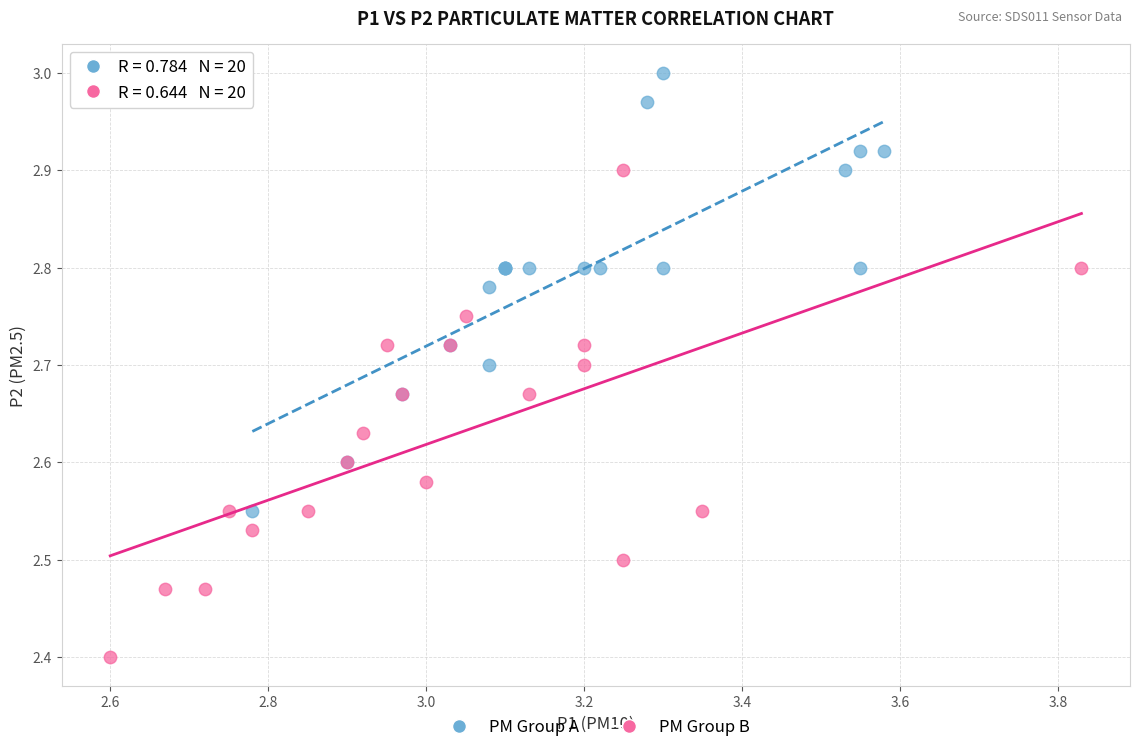

Which series reaches the maximum Y coordinate?

PM Group A